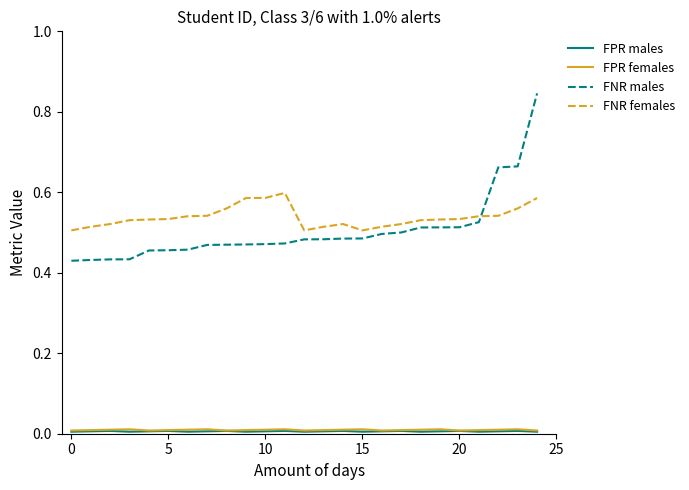

True or false: FPR females and FNR males cross at least once.

False